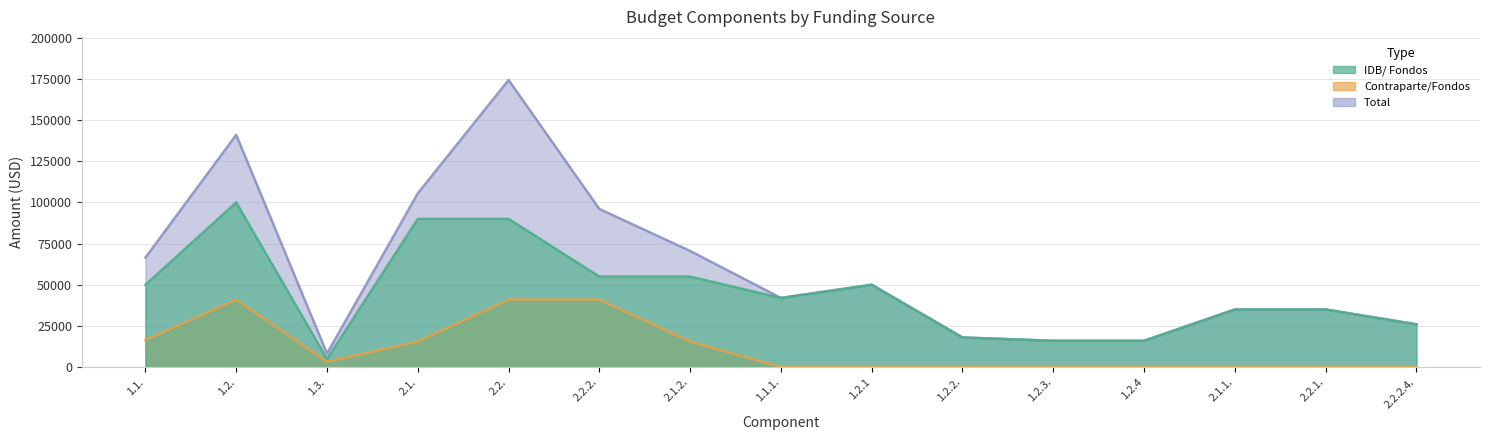

What position from the left is 2.2.1.?

14